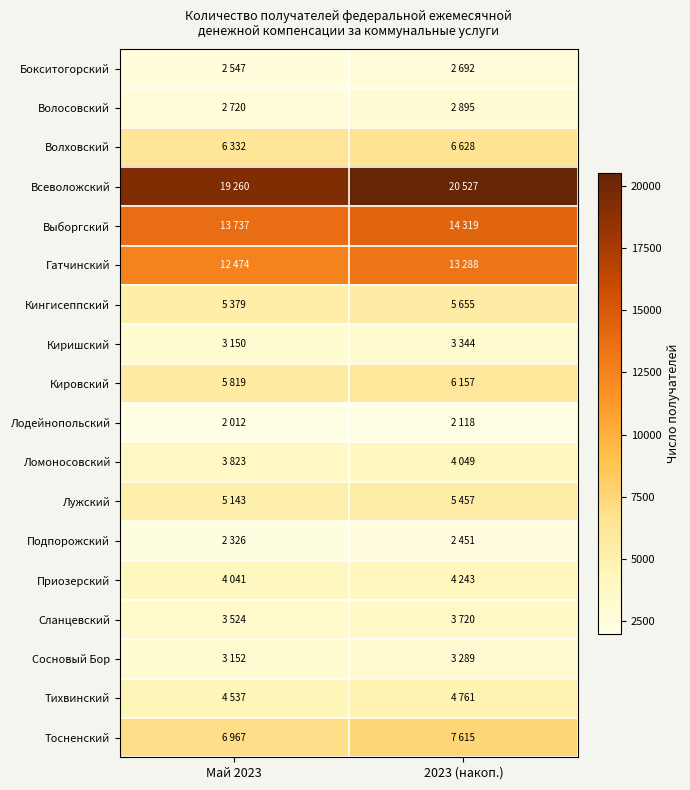

Which category has the highest value across all series?

2023 (накоп.)